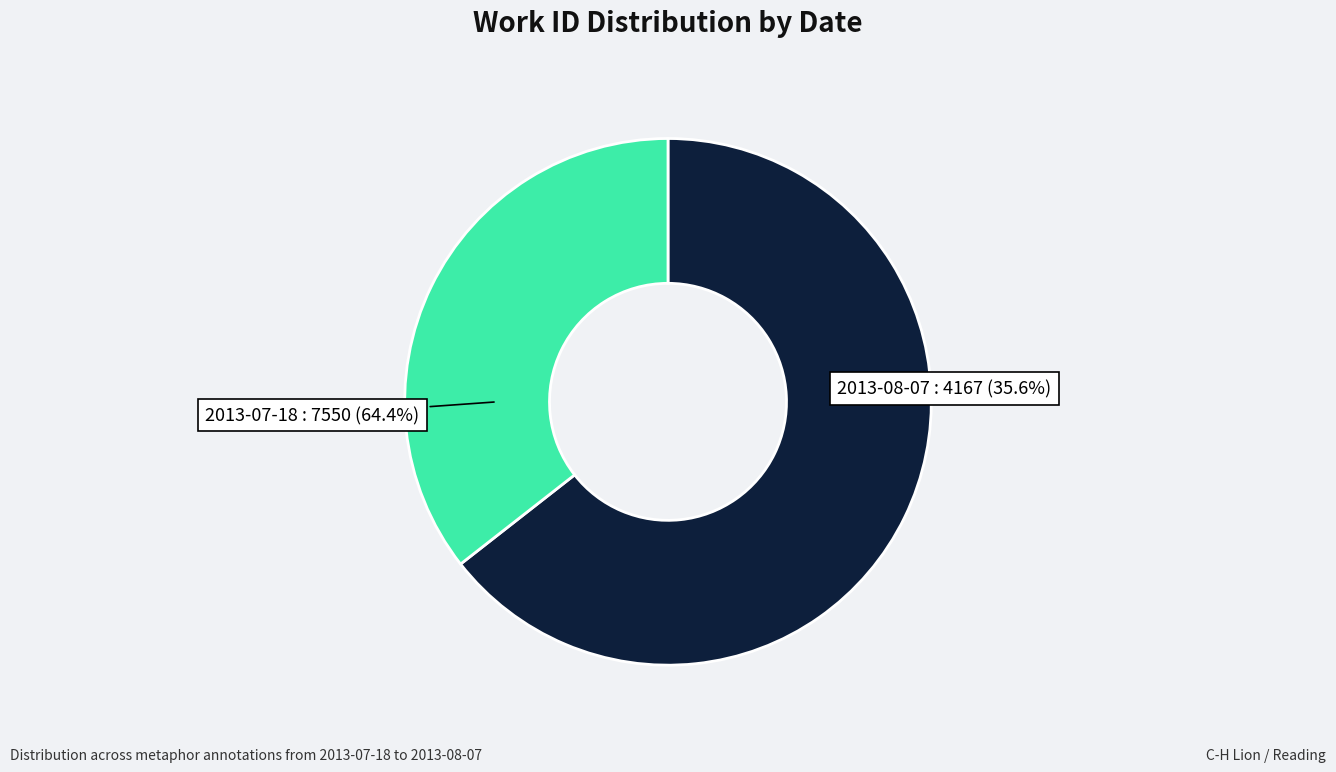

True or false: 2013-07-18 accounts for 64% of the total.

True